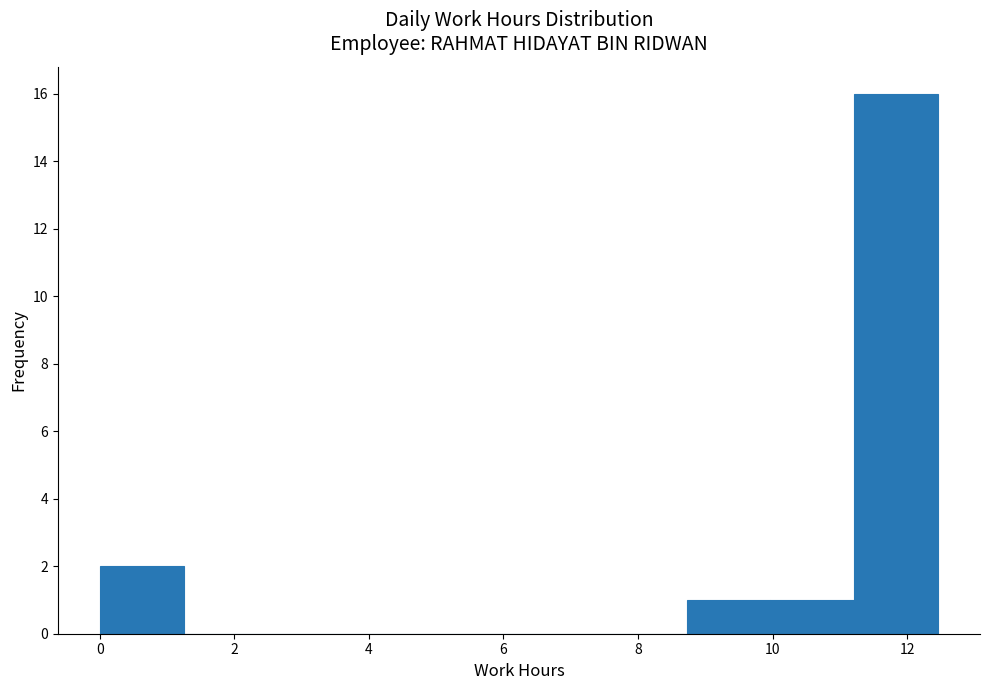

Which range on the x-axis has the tallest bar?

11.2 to 12.4